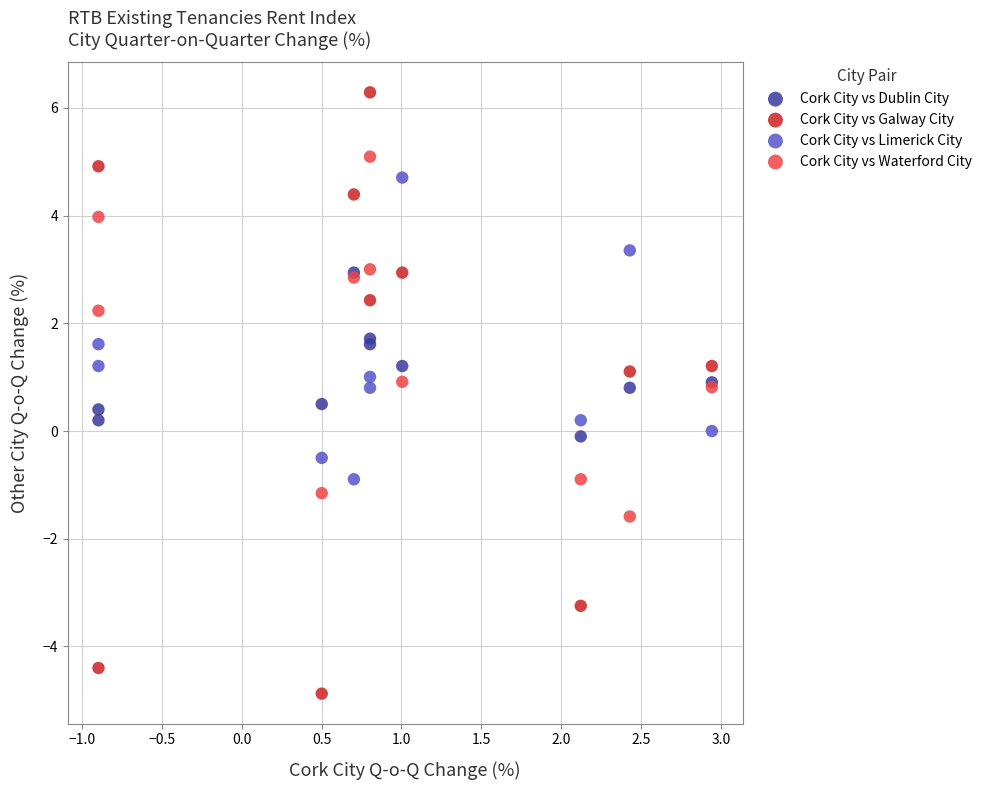

Which series has the widest spread of Y values?

Cork City vs Galway City